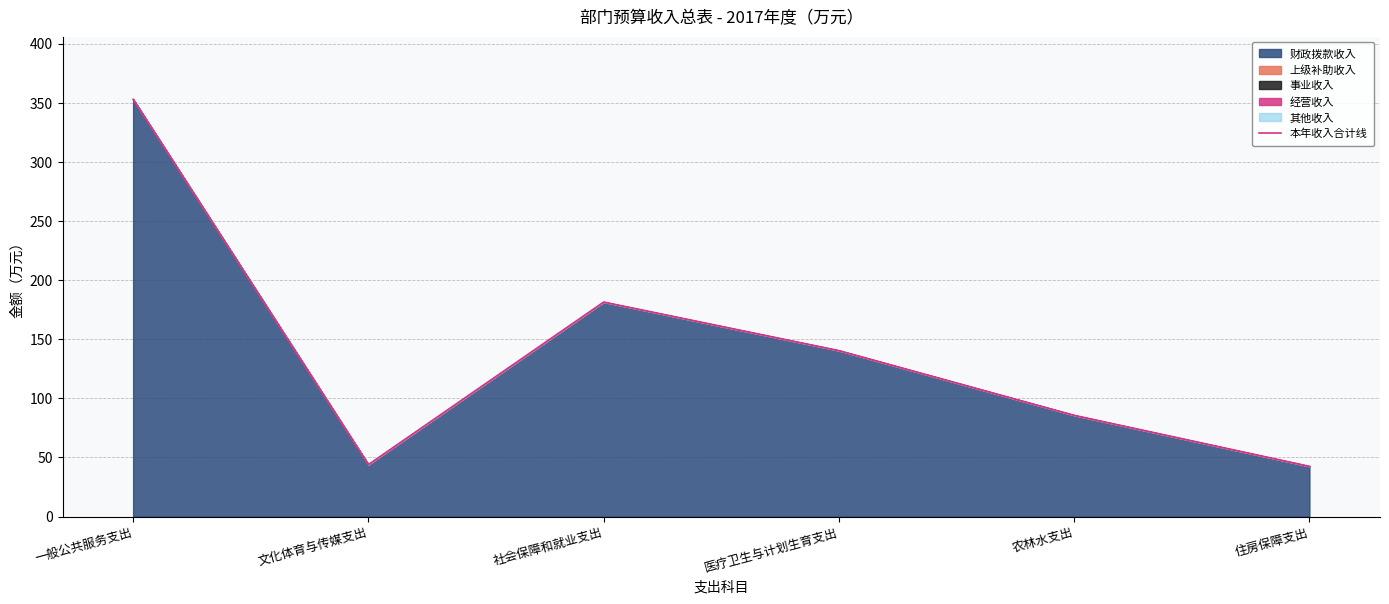

What is the sum of all values?

847.1